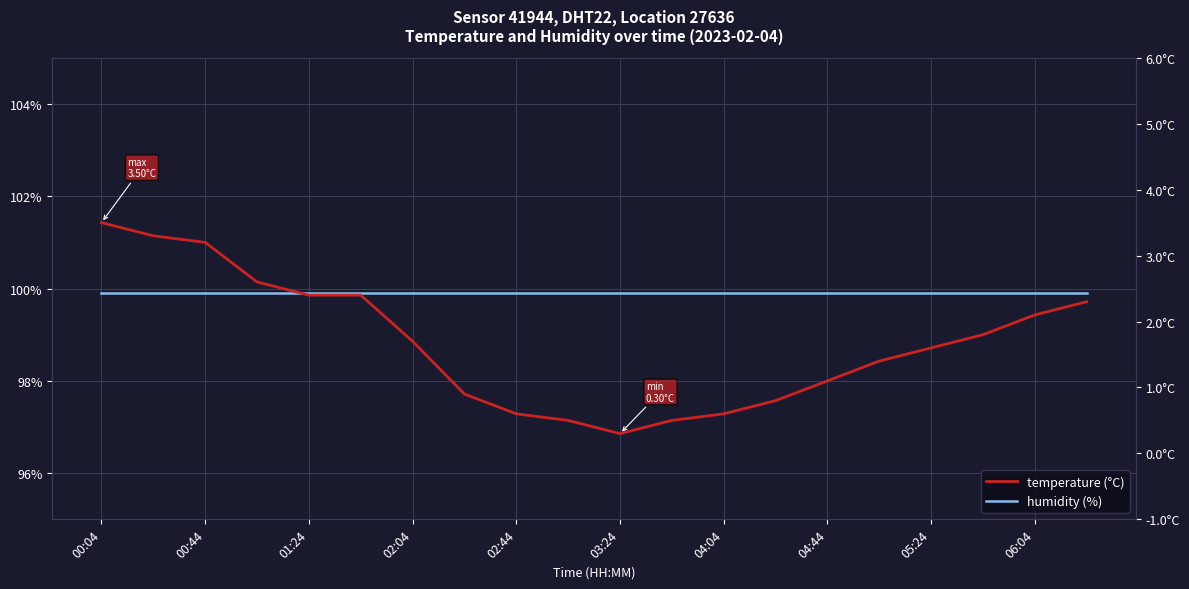

True or false: temperature has a value of 3.2 at 19.

False